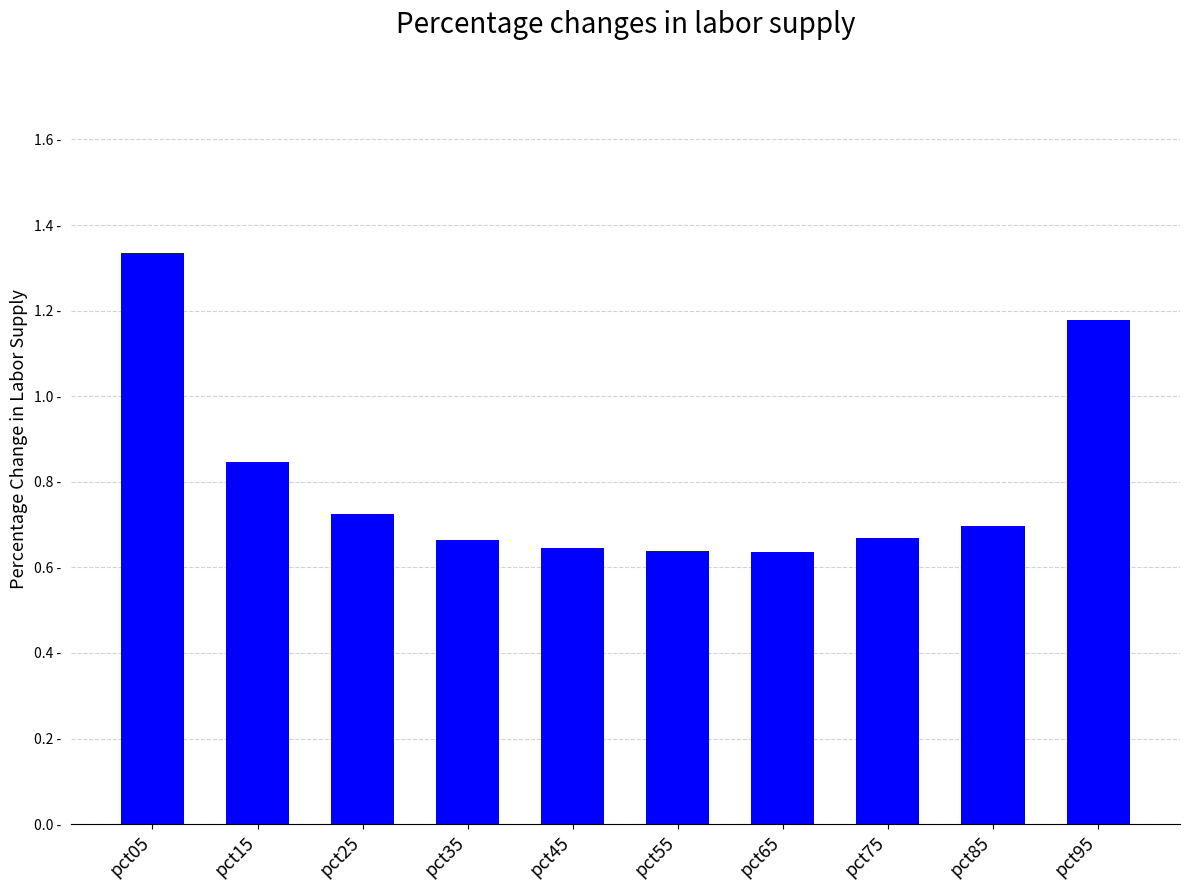

Does the chart contain stacked bars?

No